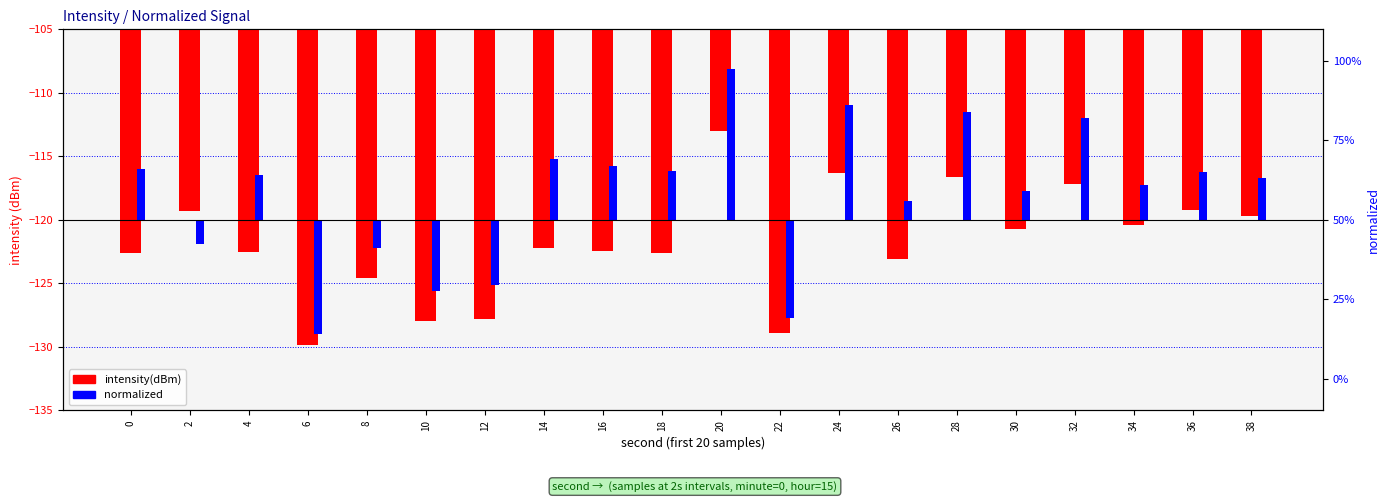

At which label does intensity(dBm) reach its minimum?

6